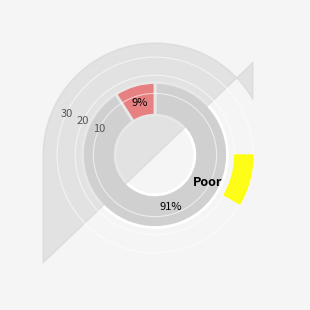

What percentage is NOT represented by FreeBSD HEAD for ZRouter?

90.9%